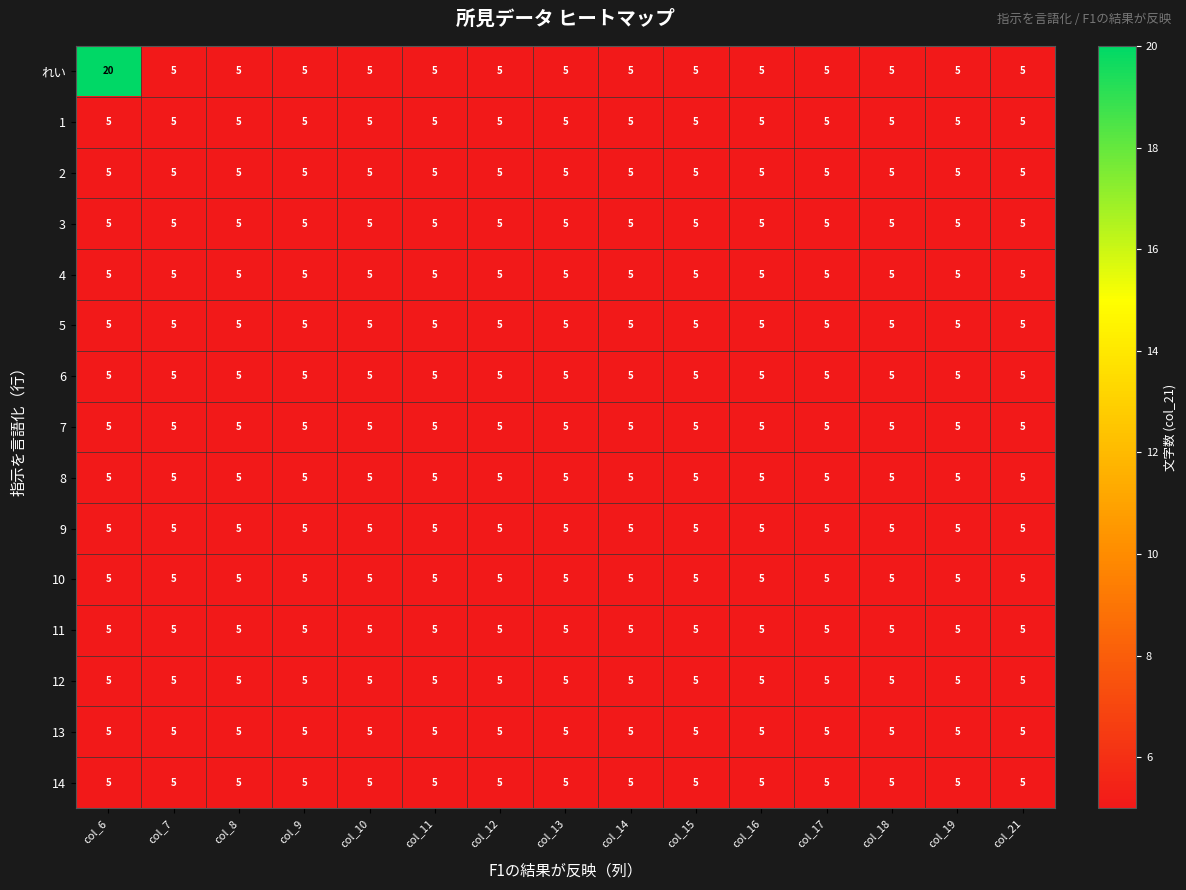

What is the greatest value displayed?

20